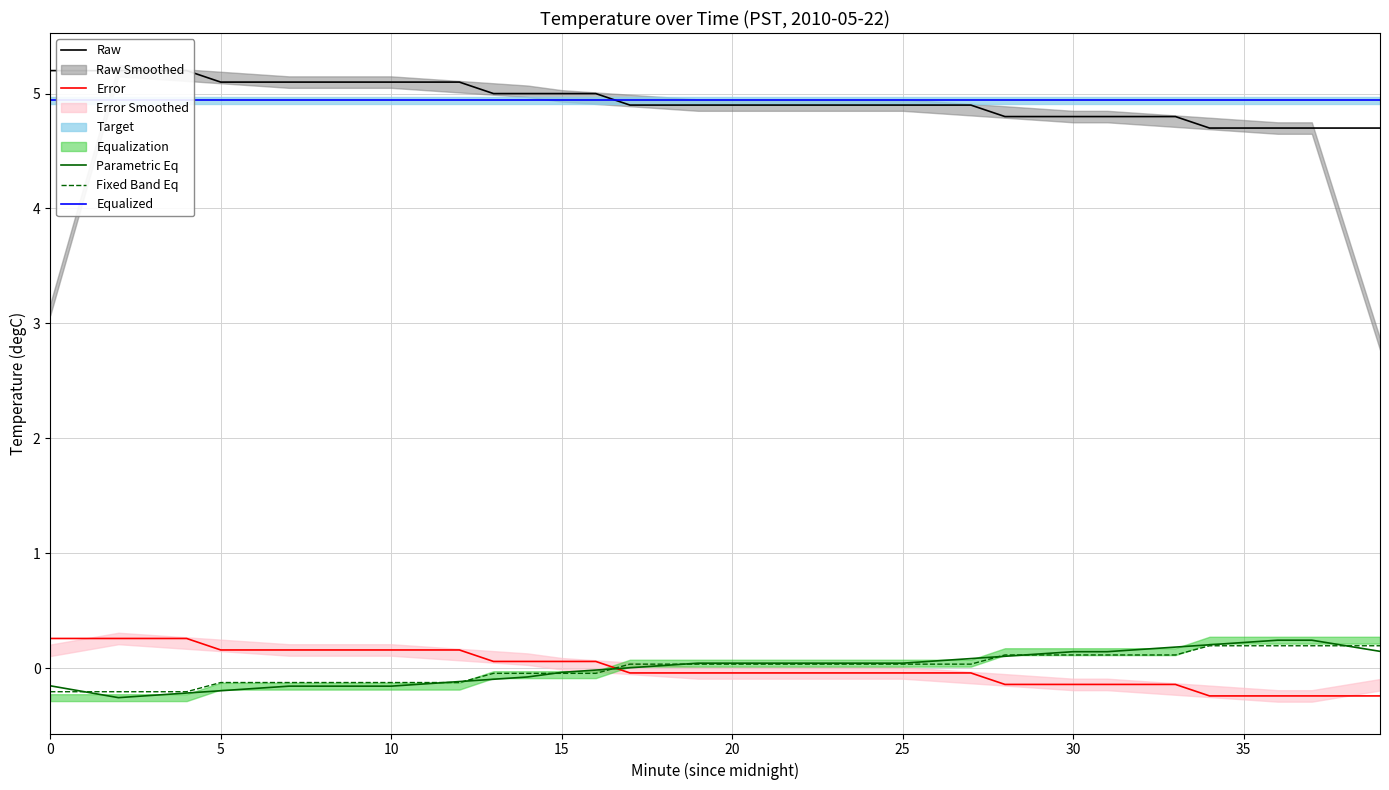

Which category has the highest value in the Parametric Eq series?

36